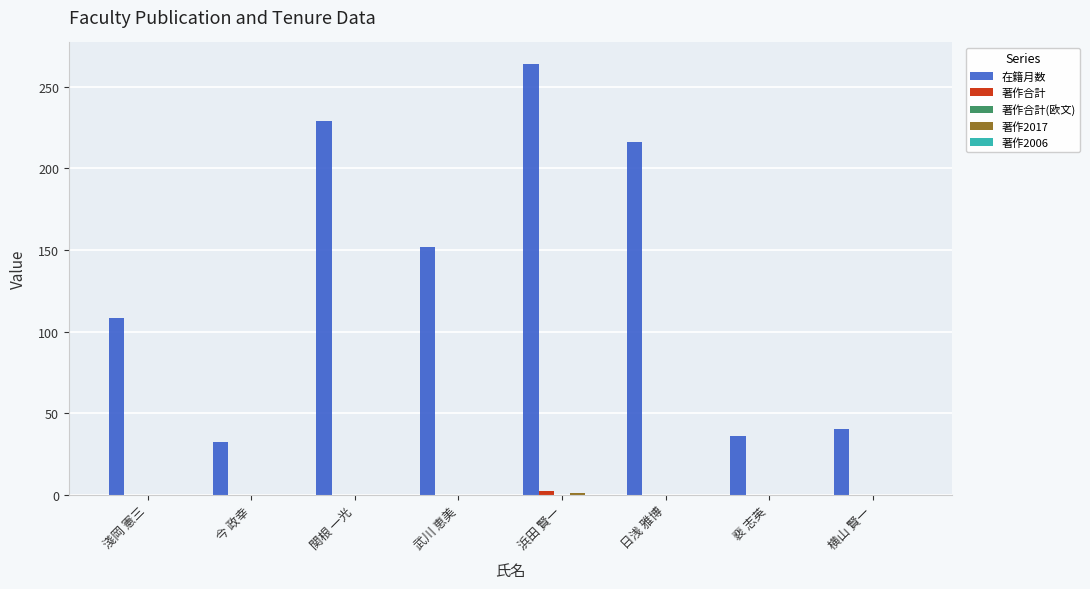

Which series has the largest total across all categories?

在籍月数